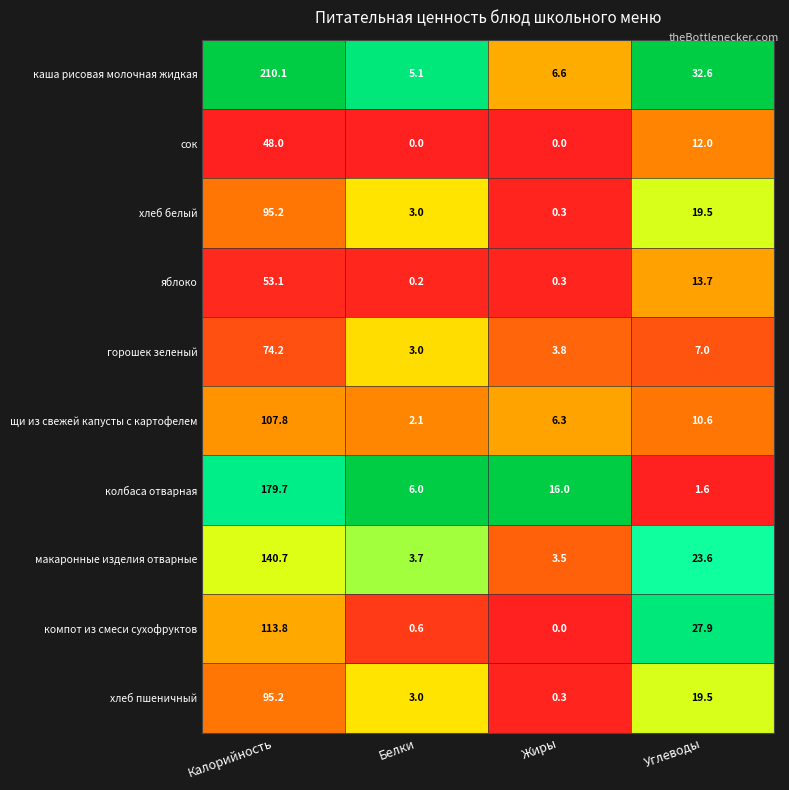

What is the spread (max minus min) of values at Белки?

6.0